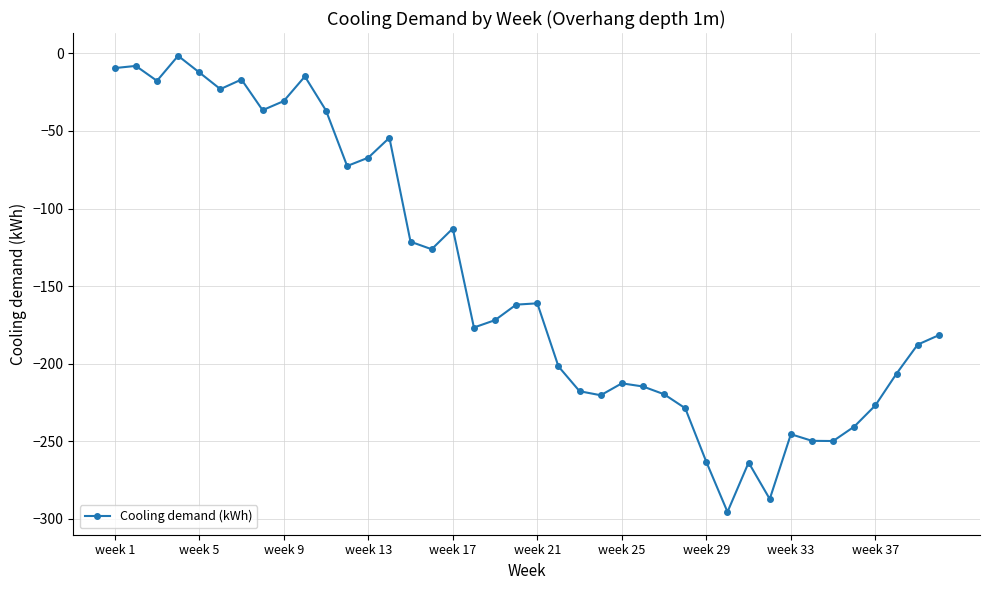

How many lines are shown in the chart?

1